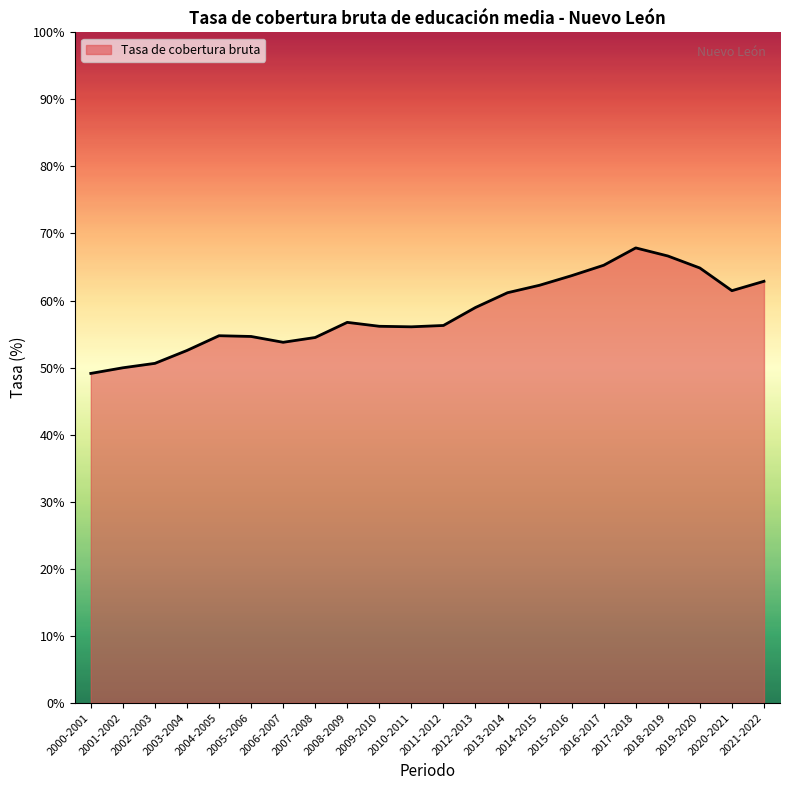

Which category has the highest value across all series?

2017-2018